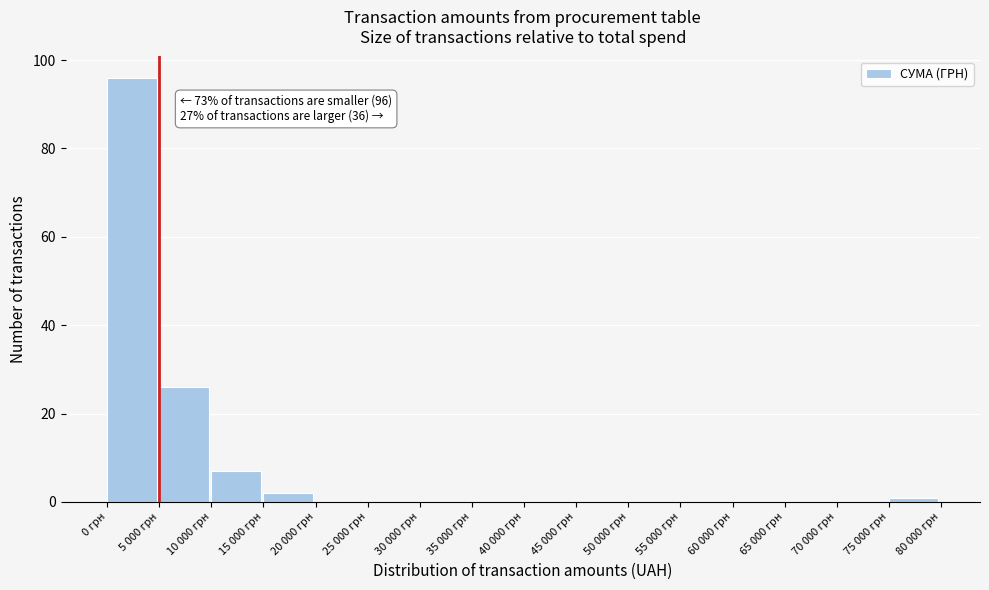

Reading right to left, extract all data points from this chart.

75 000 грн=1	70 000 грн=0	65 000 грн=0	60 000 грн=0	55 000 грн=0	50 000 грн=0	45 000 грн=0	40 000 грн=0	35 000 грн=0	30 000 грн=0	25 000 грн=0	20 000 грн=0	15 000 грн=2	10 000 грн=7	5 000 грн=26	0 грн=96